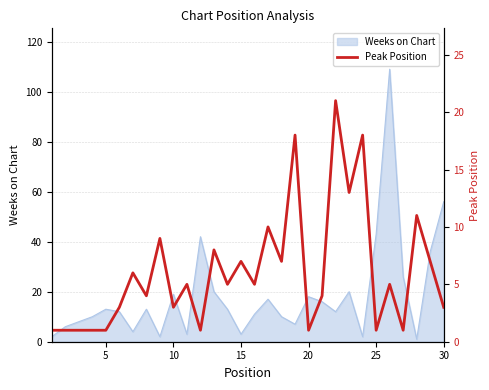

How many data points are above 5?

12